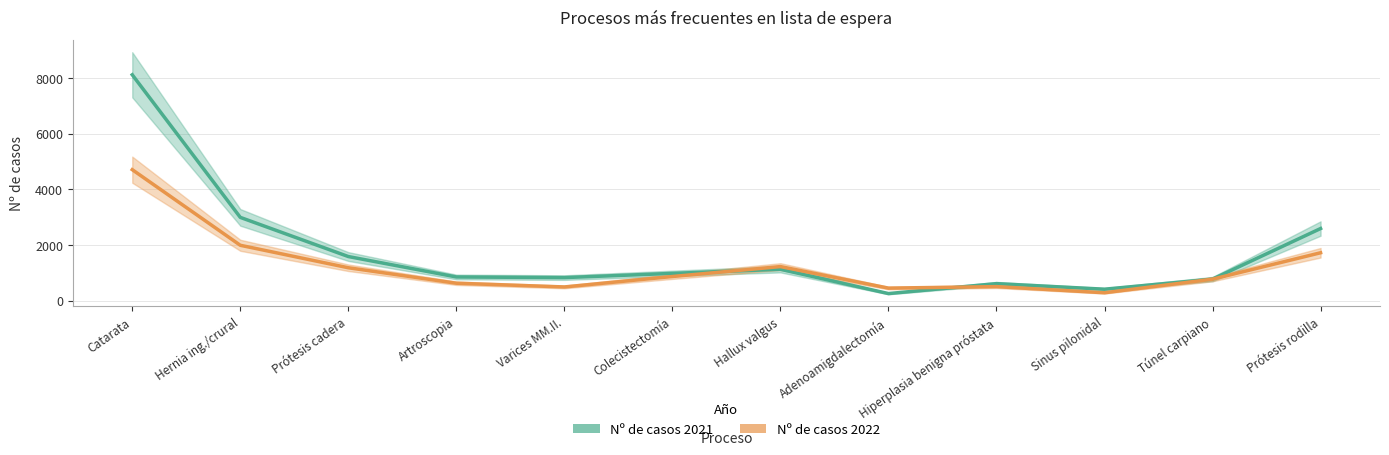

True or false: Nº de casos 2021 and Nº de casos 2022 intersect in this chart.

True